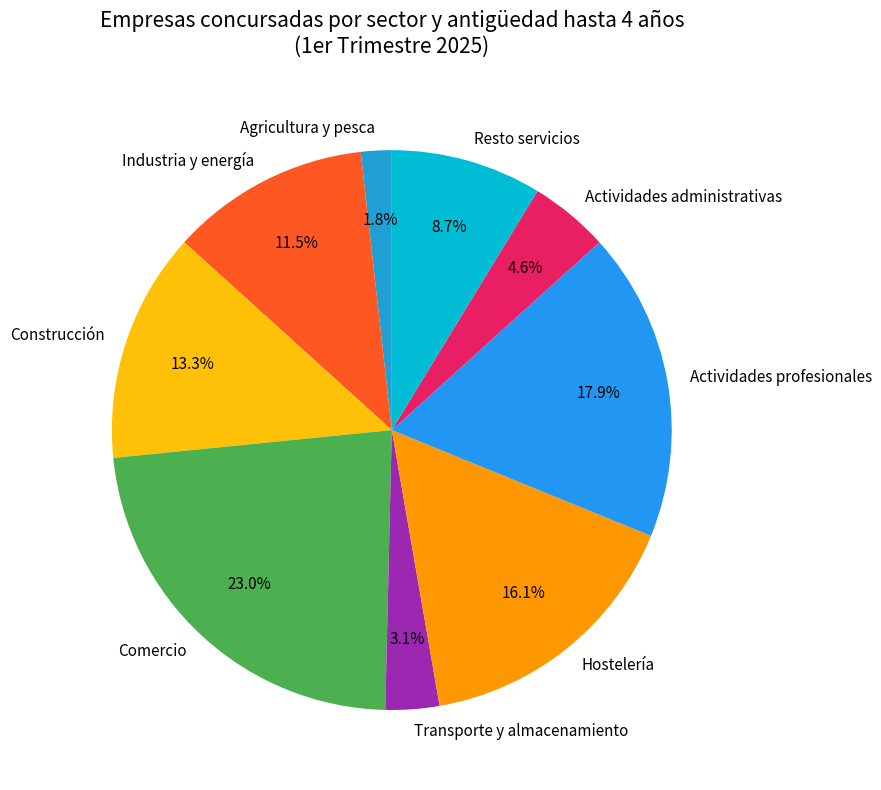

How many segments does this pie chart have?

9